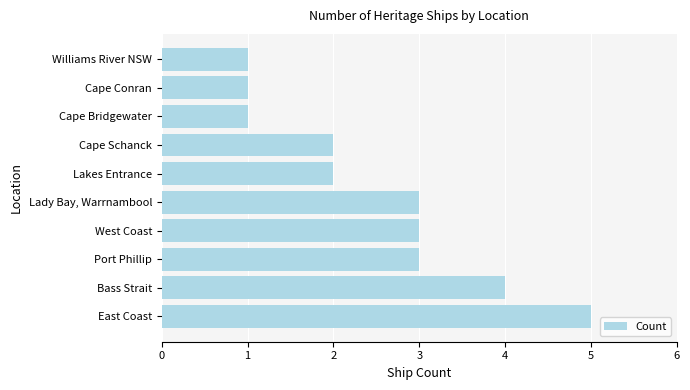

What is the smallest value displayed?

1